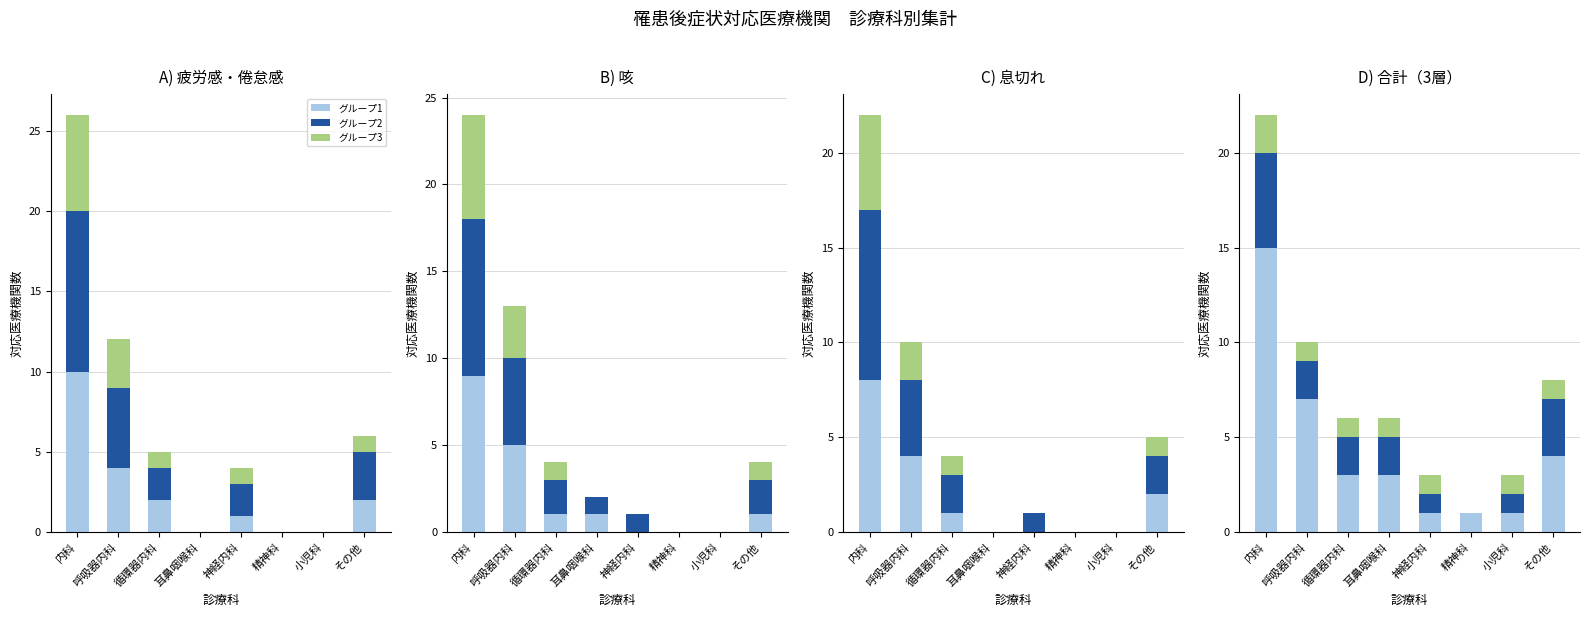

At how many categories does at least one series exceed 13?

1